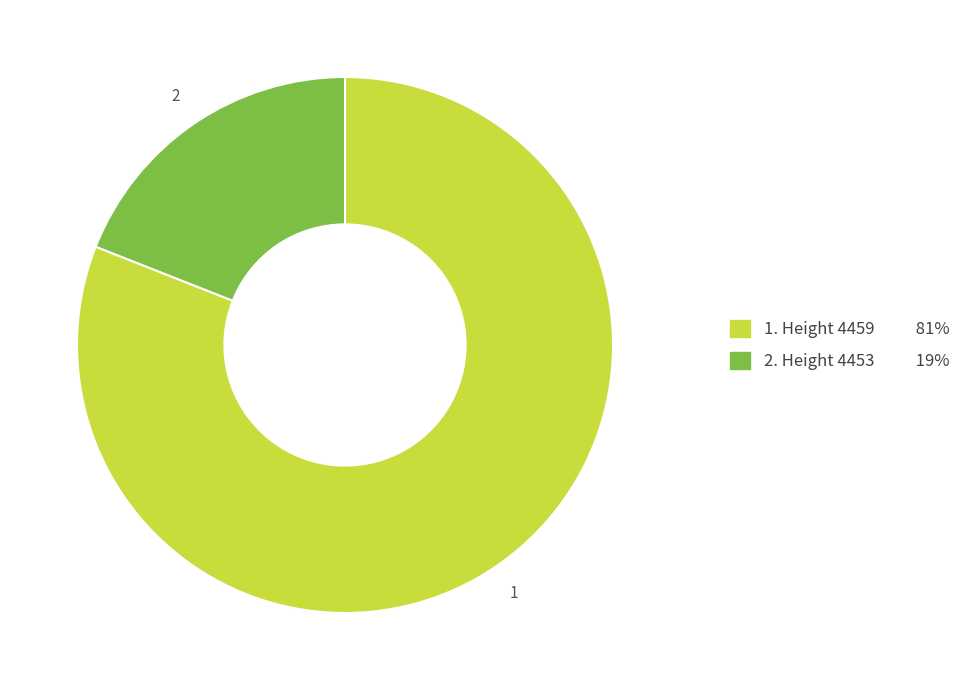

Is there any slice that represents more than half of the pie?

Yes